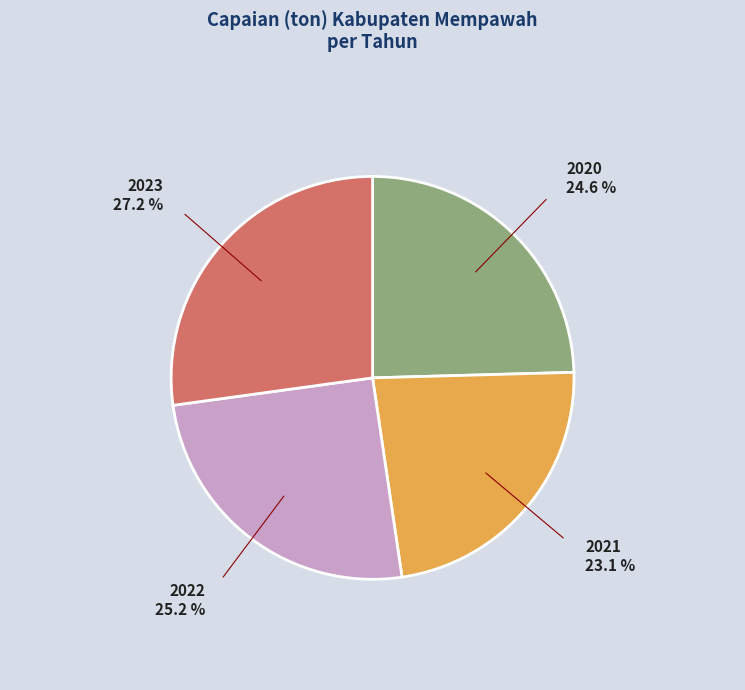

Which has a higher value, 2023 or 2021?

2023